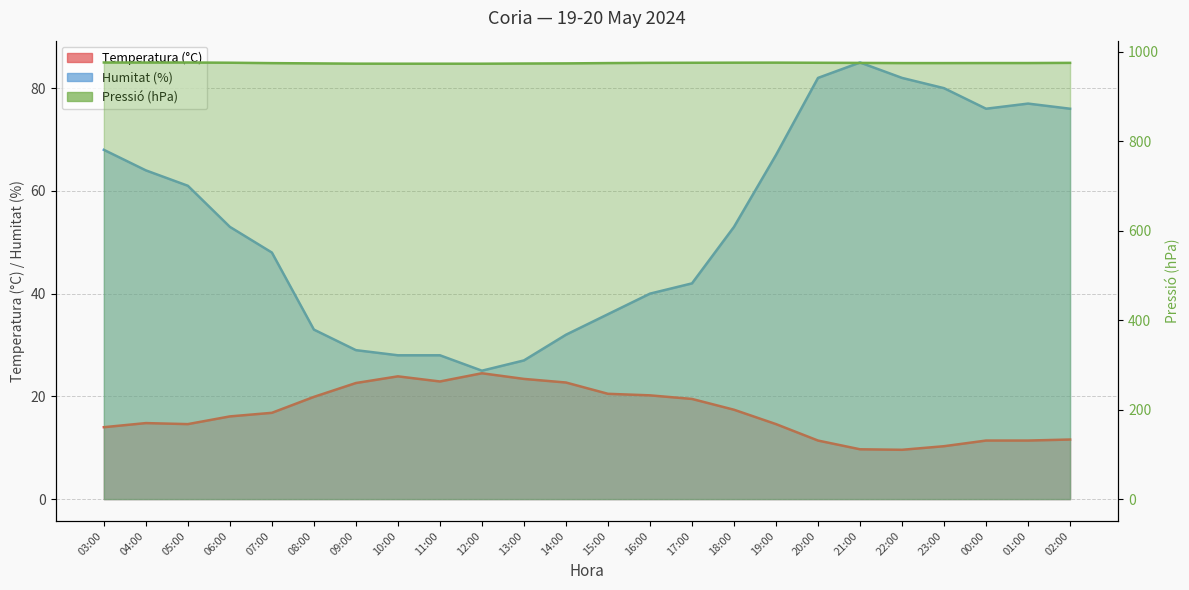

Read the Temperatura (°C) value at 15:00.

20.5